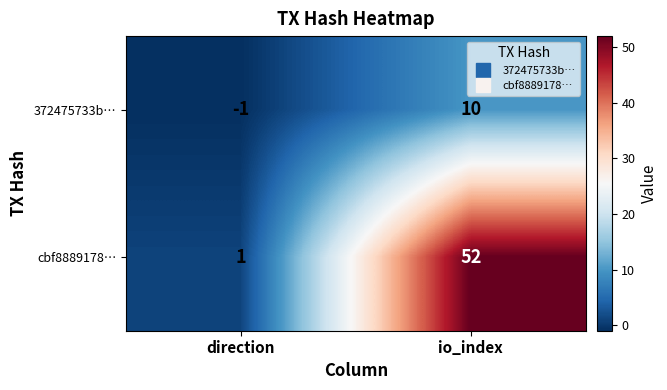

List the series in order of their overall mean, highest first.

cbf8889178…, 372475733b…